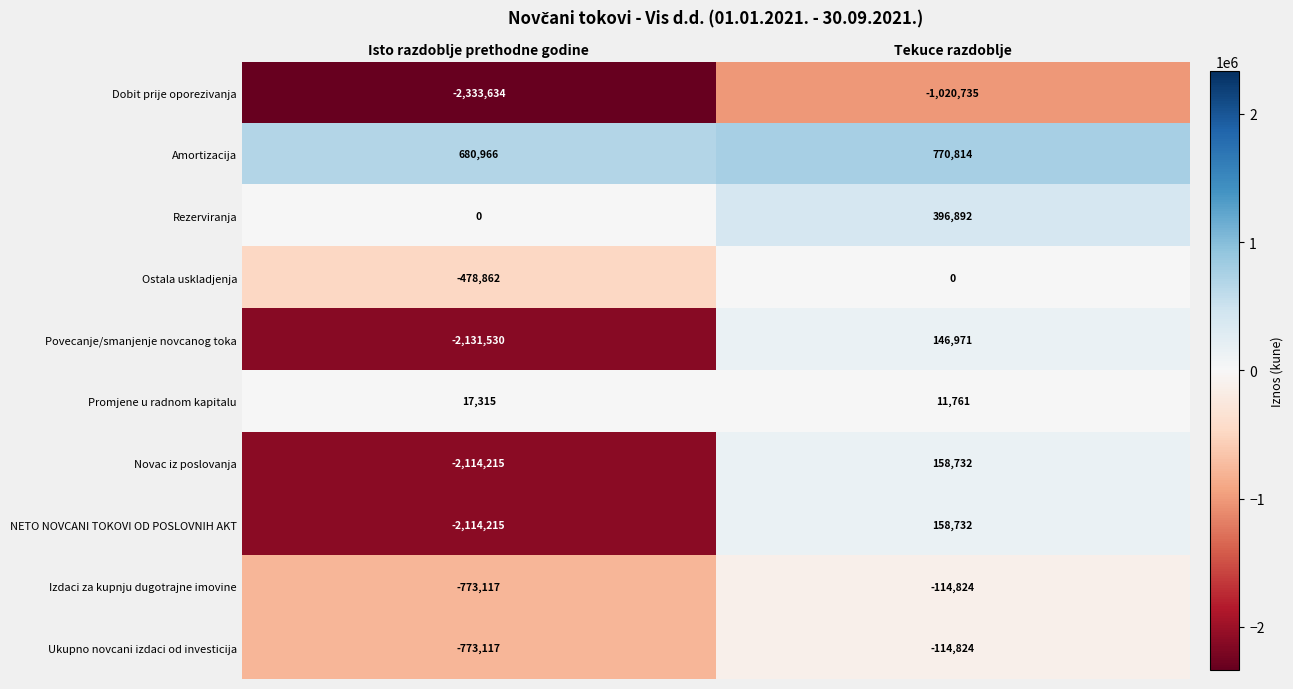

At which label does Ukupno novcani izdaci od investicija reach its minimum?

Isto razdoblje prethodne godine